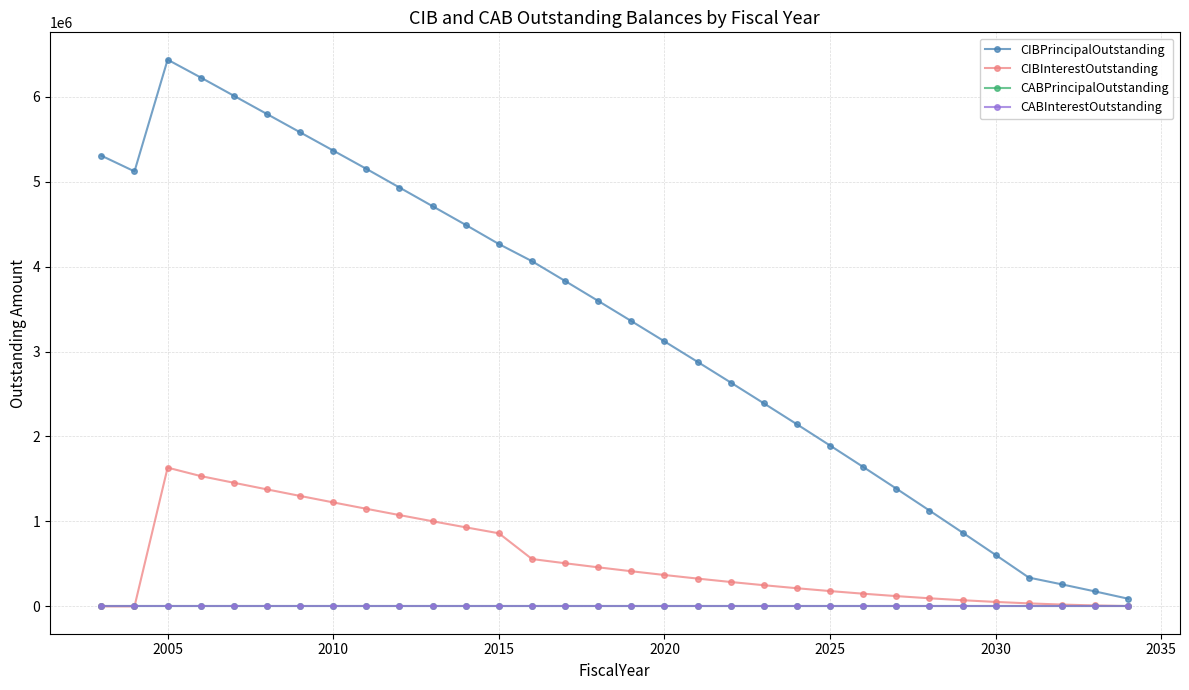

What is the difference between the maximum and minimum values in the CIBPrincipalOutstanding series?

6345000.0